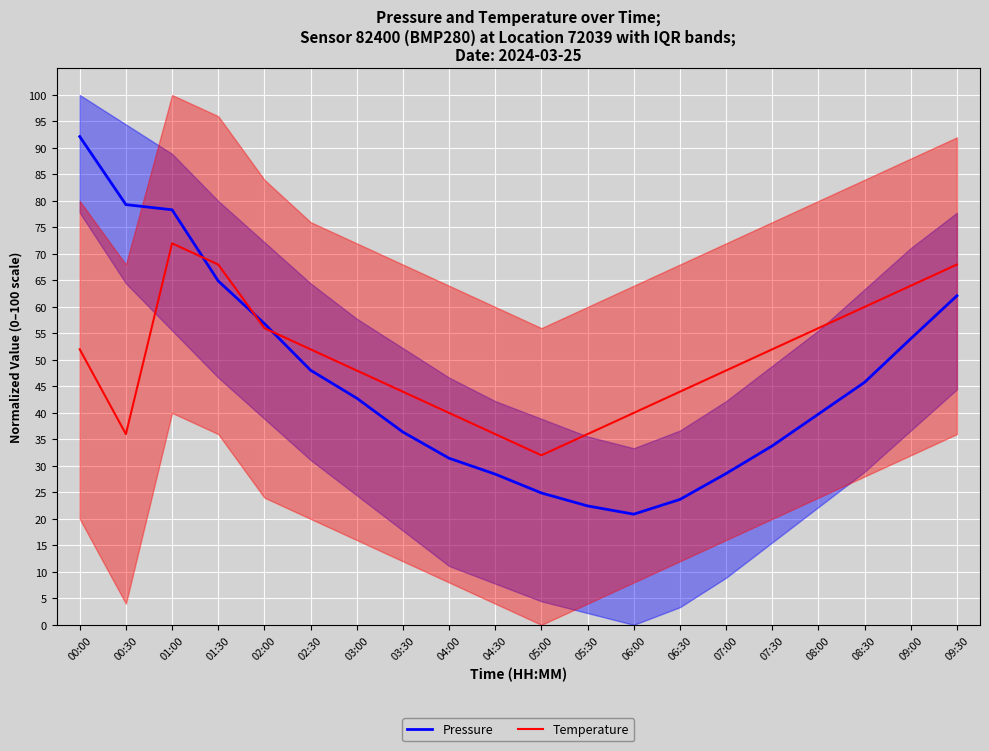

What is the total value across all series at 04:30?

64.4